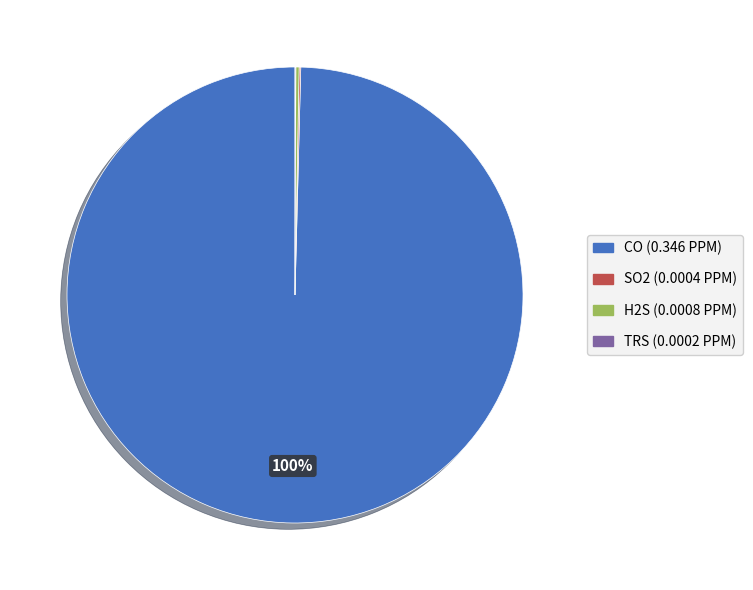

To the nearest percent, what is the difference between the largest and smallest slice percentages?

100%